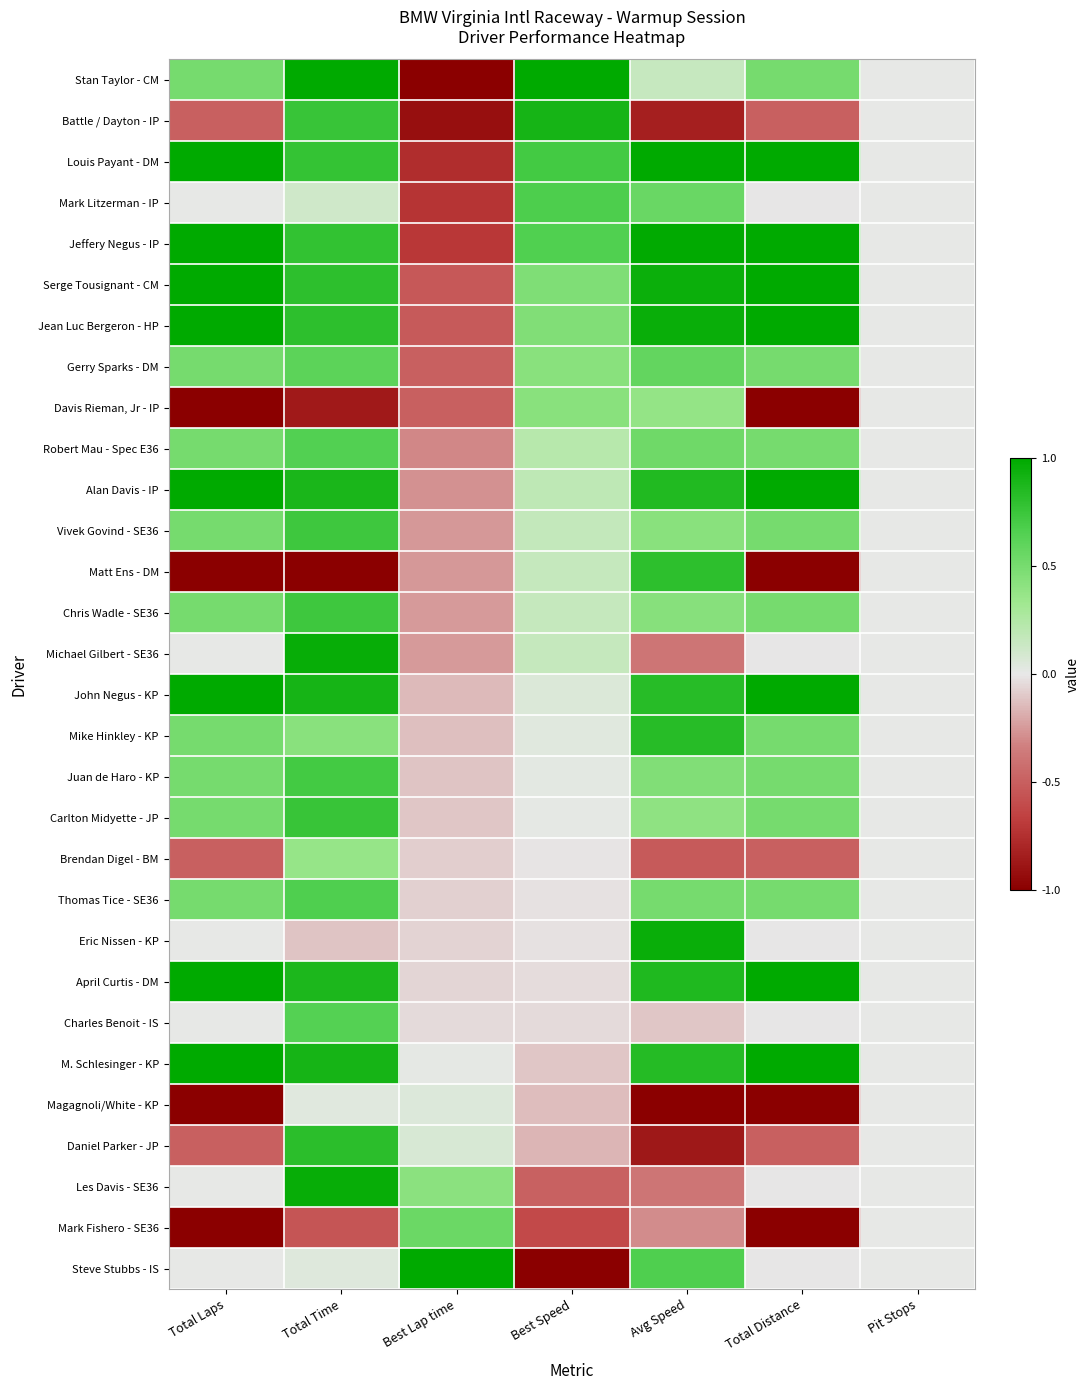

At how many categories does at least one series exceed 0?

6